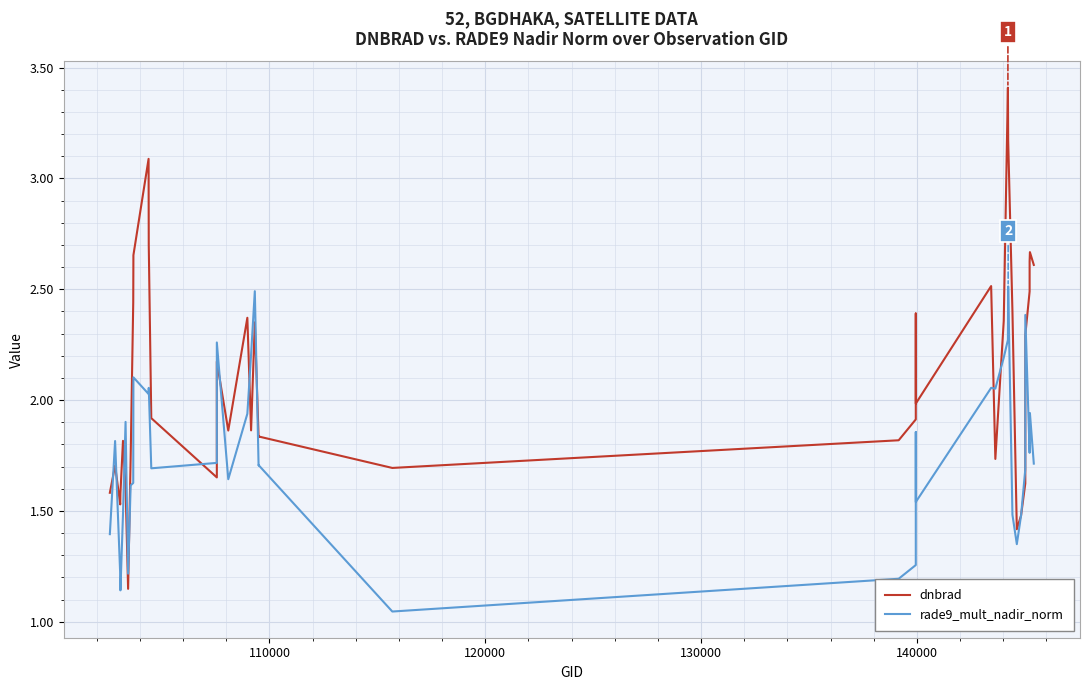

What are all the series names shown in the legend?

dnbrad, rade9_mult_nadir_norm